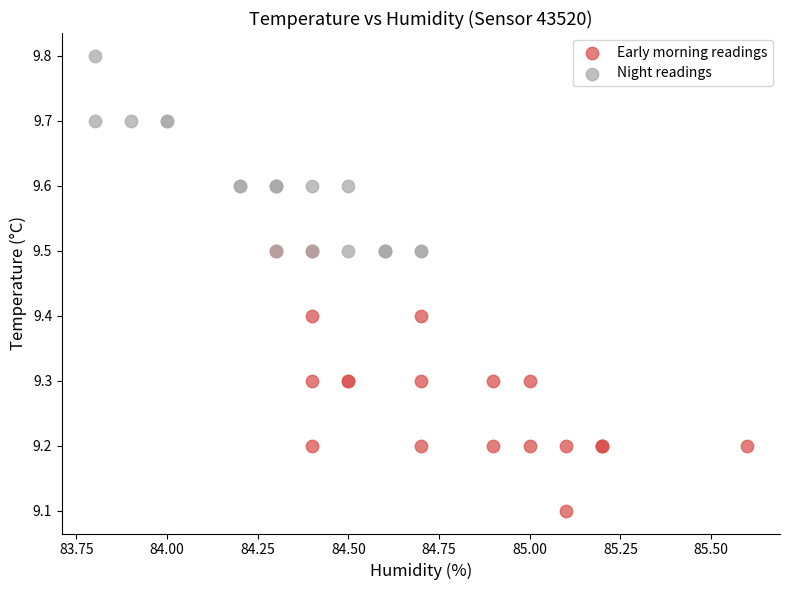

What are all the series names shown in the legend?

Early morning readings, Night readings